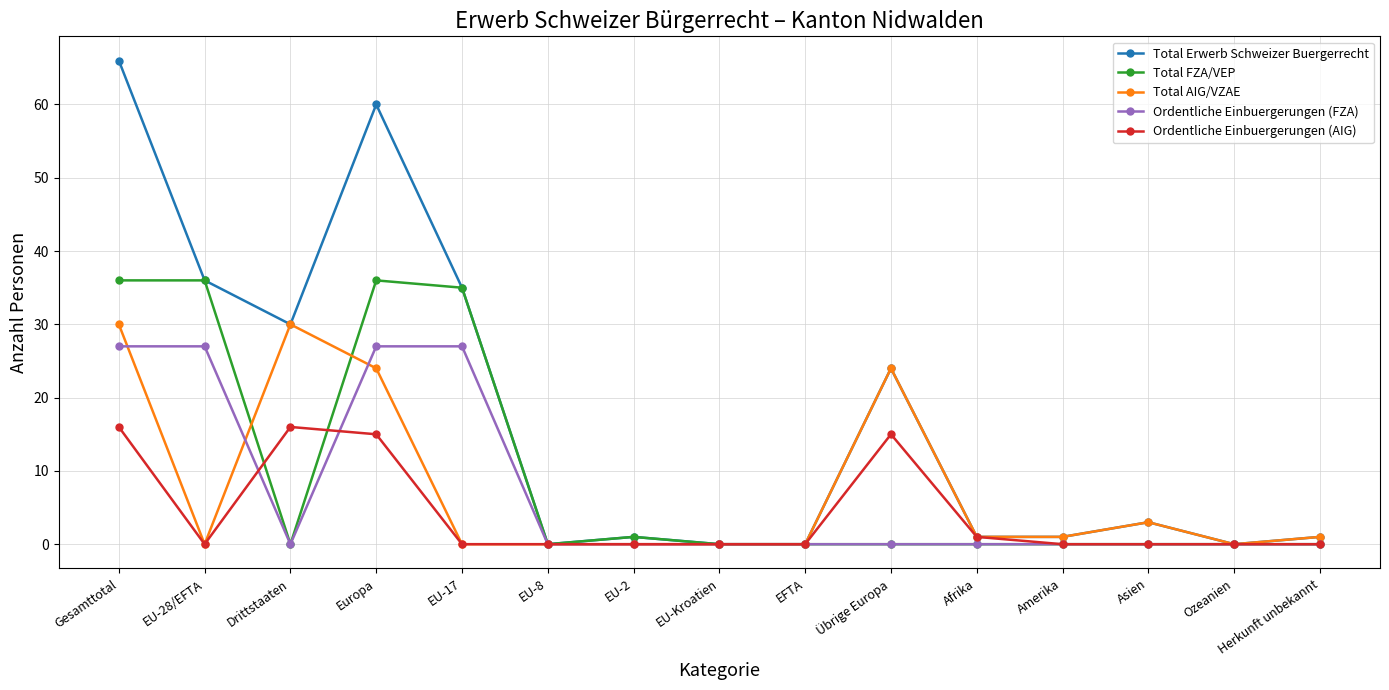

Reading left to right, list all the values displayed in this chart.

Total Erwerb Schweizer Buergerrecht: 66	36	30	60	35	0	1	0	0	24	1	1	3	0	1
Total FZA/VEP: 36	36	0	36	35	0	1	0	0	0	0	0	0	0	0
Total AIG/VZAE: 30	0	30	24	0	0	0	0	0	24	1	1	3	0	1
Ordentliche Einbuergerungen (FZA): 27	27	0	27	27	0	0	0	0	0	0	0	0	0	0
Ordentliche Einbuergerungen (AIG): 16	0	16	15	0	0	0	0	0	15	1	0	0	0	0